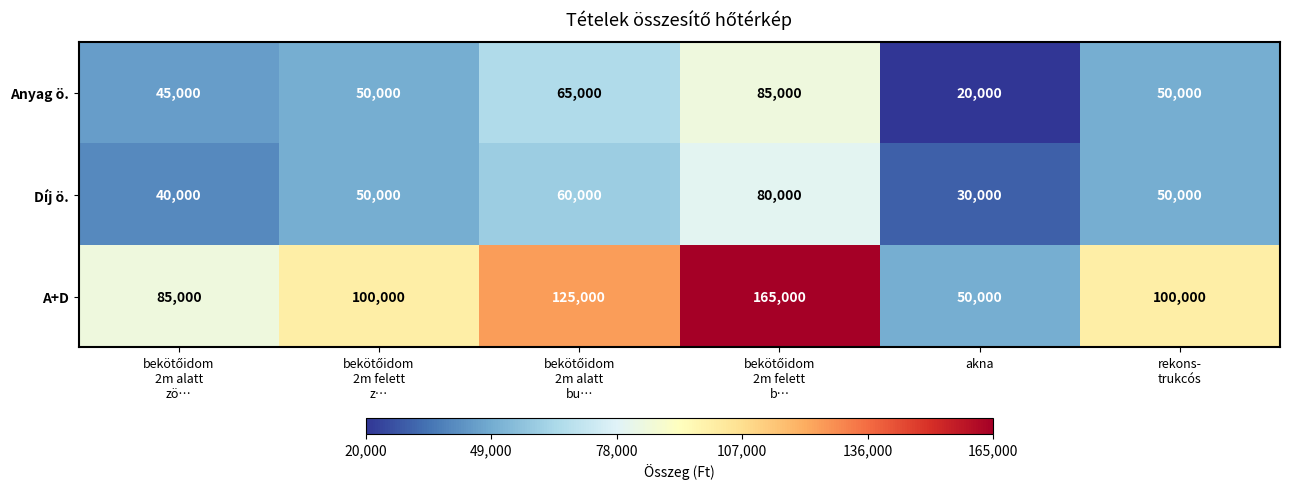

How many categories are shown in the chart?

6